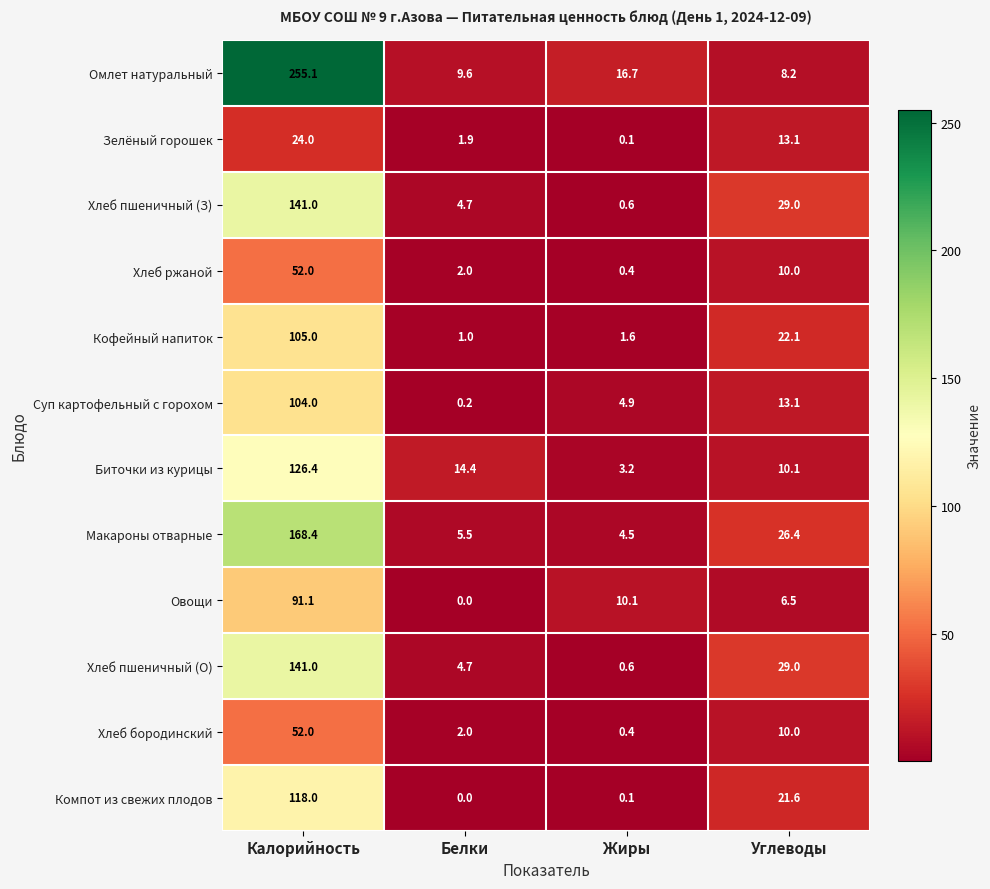

The value of Зелёный горошек at Белки is 1.0. True or false?

False